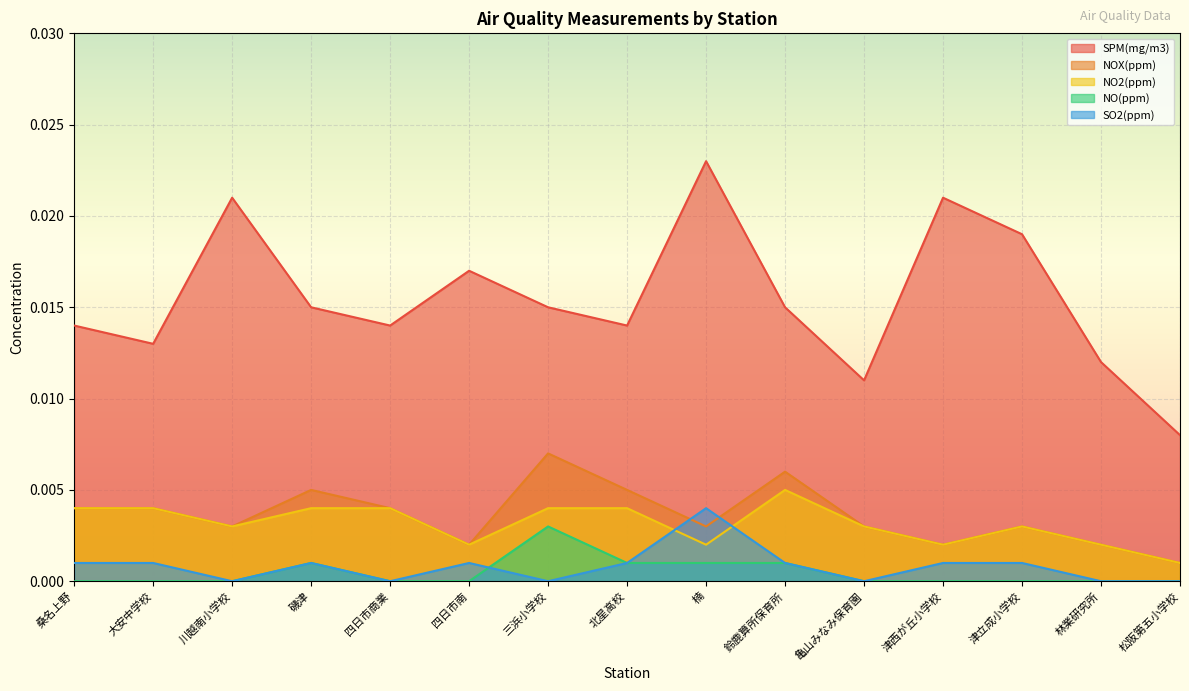

Which has a higher value, 四日市商業 or 川越南小学校?

川越南小学校